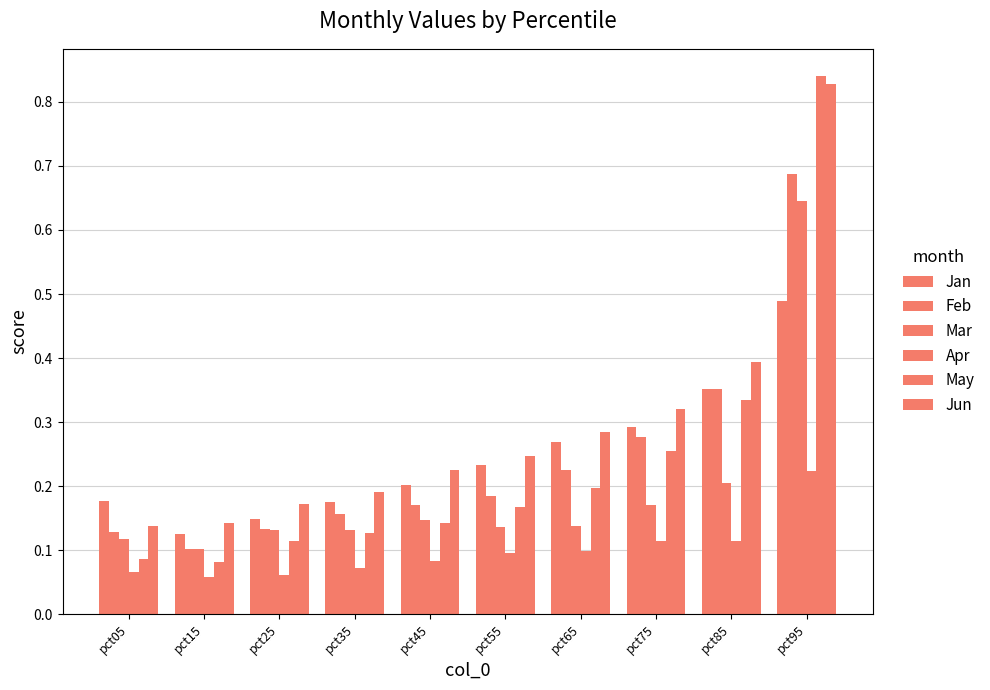

Does the chart contain stacked bars?

No